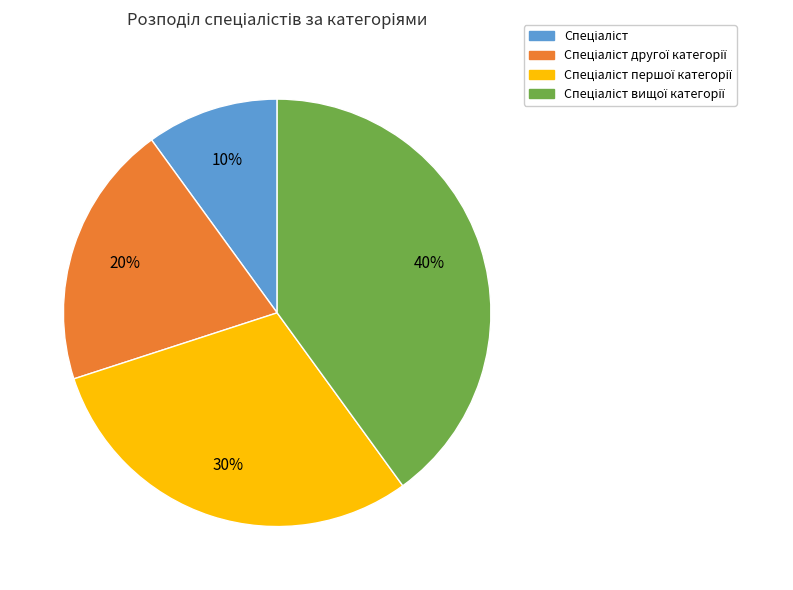

Does any single category account for the majority?

No